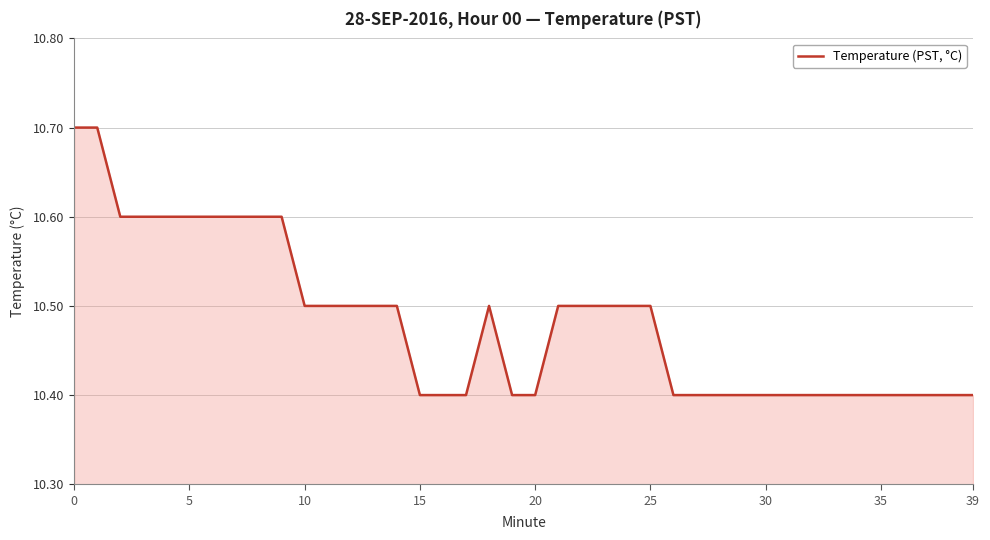

What is the difference between the maximum and minimum values?

0.3